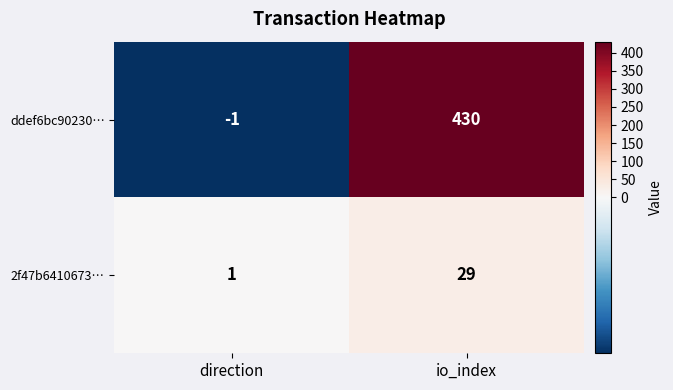

How many distinct data groups are displayed?

2